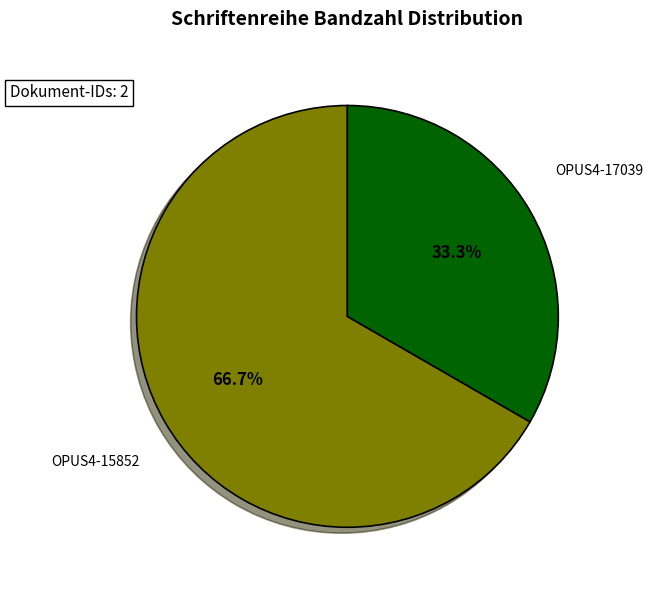

Is there a majority slice in this chart?

Yes